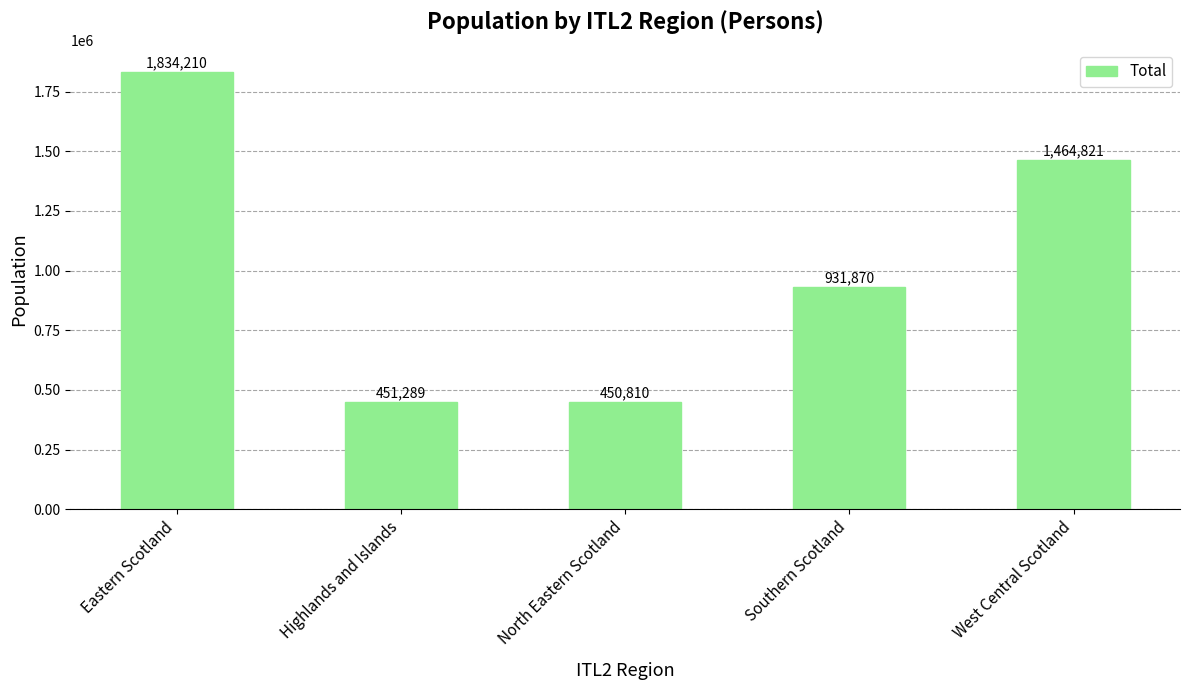

What is the value of the 4th bar from the left?

931870